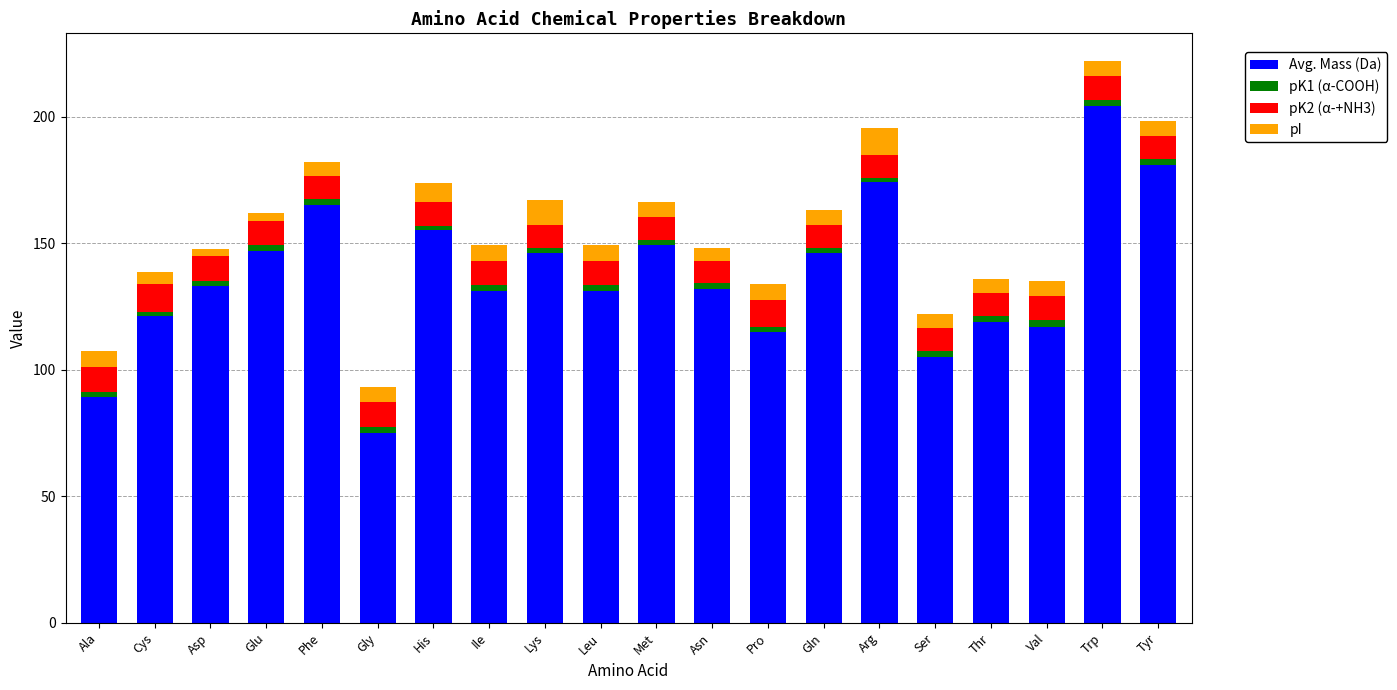

At which category is the sum across all series the highest?

Trp